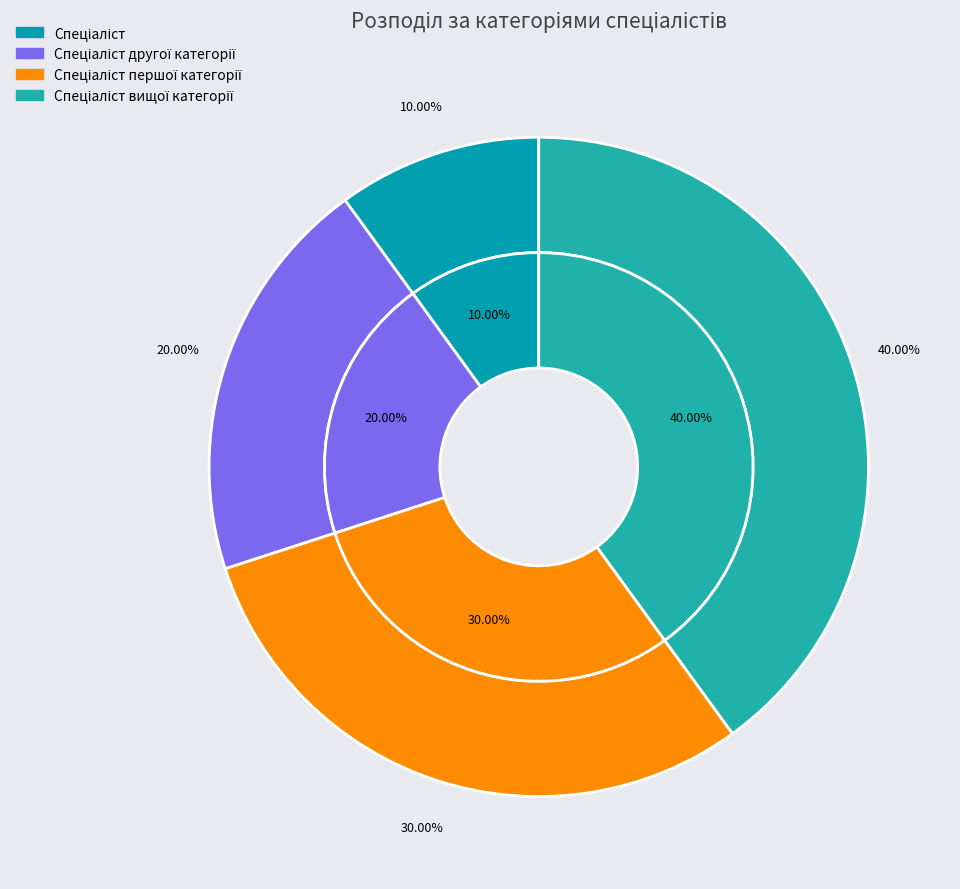

To the nearest percent, what portion does Спеціаліст вищої категорії represent?

40%